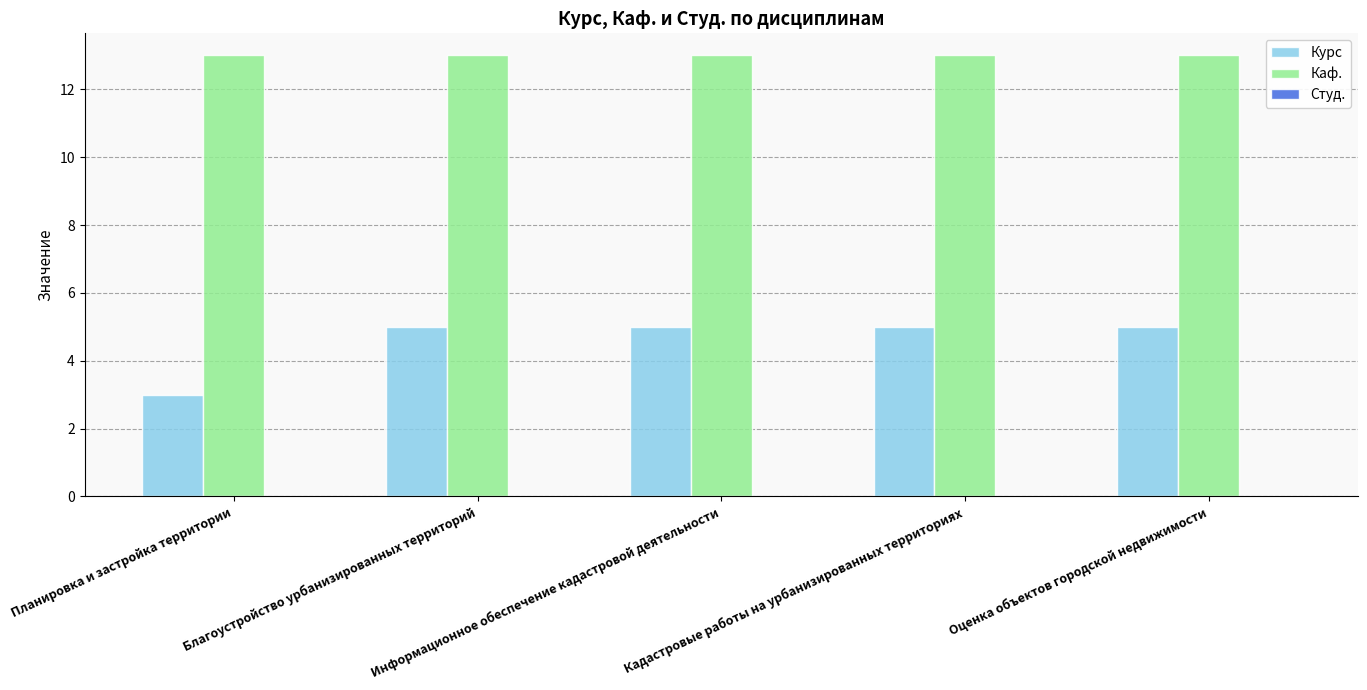

At how many categories does at least one series exceed 4?

5